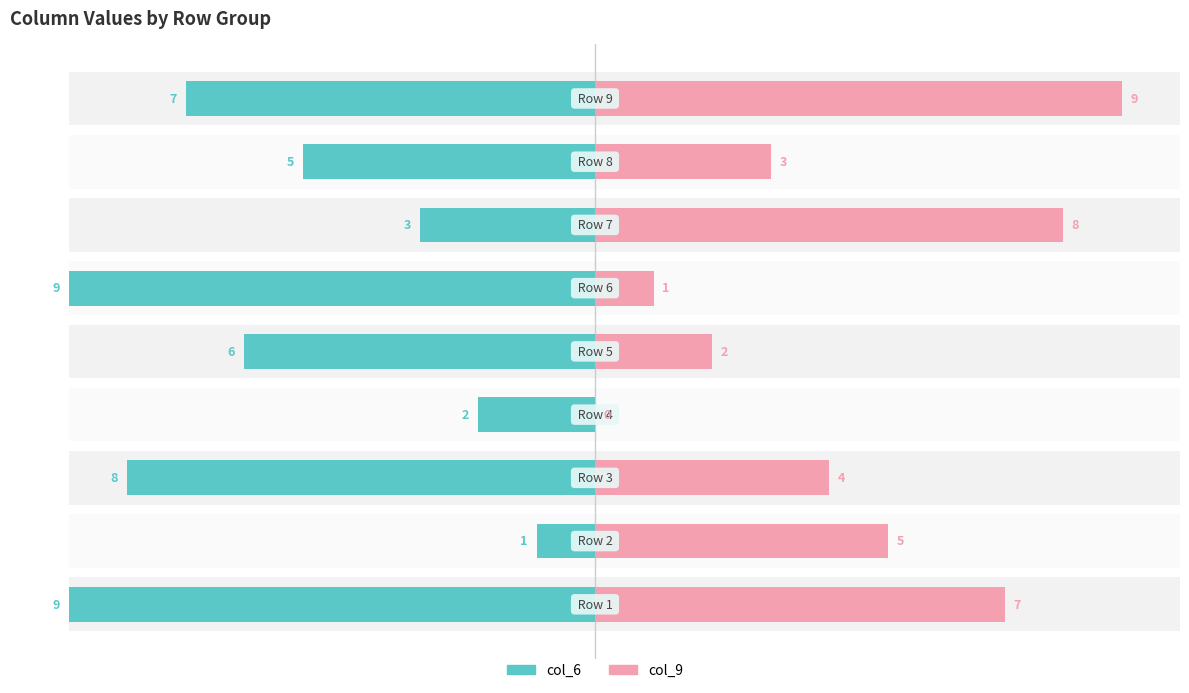

List the series in order of their peak value, lowest first.

col_6, col_9